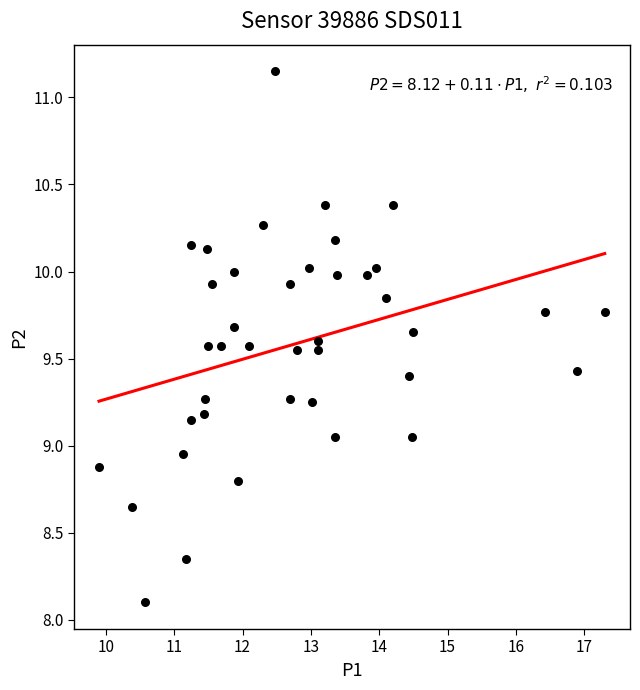

What is the range of X values (max minus min)?

7.4